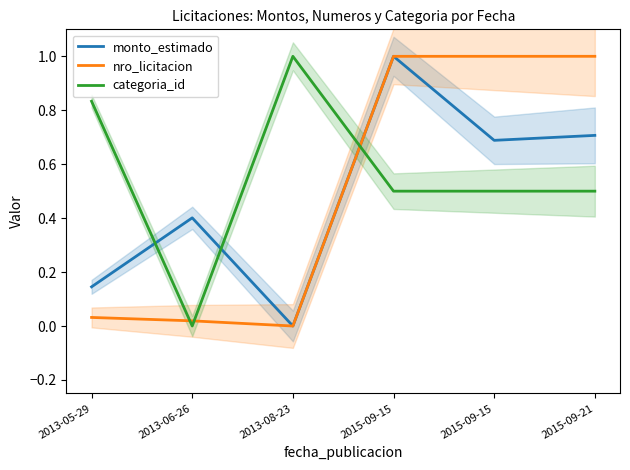

Which series ends up on top after the final intersection of categoria_id and nro_licitacion?

nro_licitacion